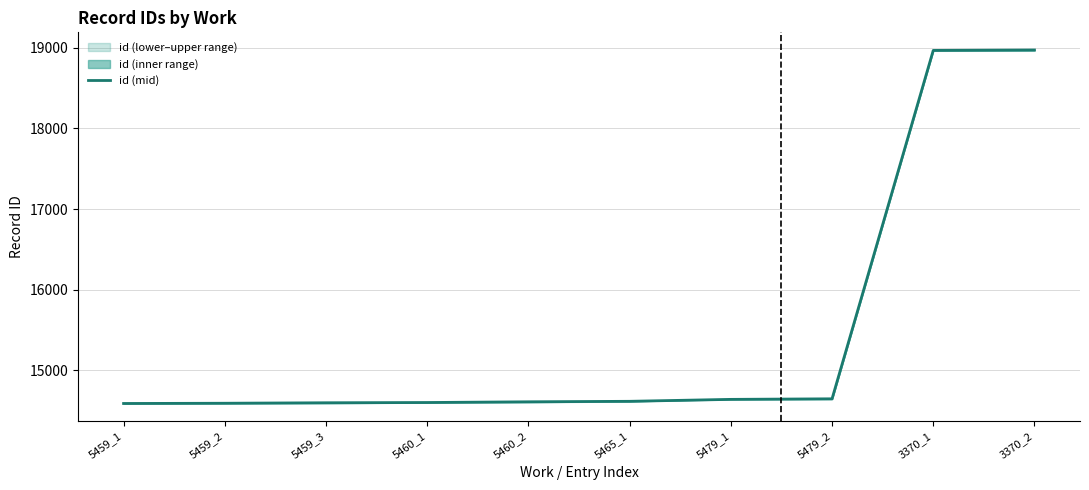

Rank the categories by value from highest to lowest.

3370_2, 3370_1, 5479_2, 5479_1, 5465_1, 5460_2, 5460_1, 5459_3, 5459_2, 5459_1